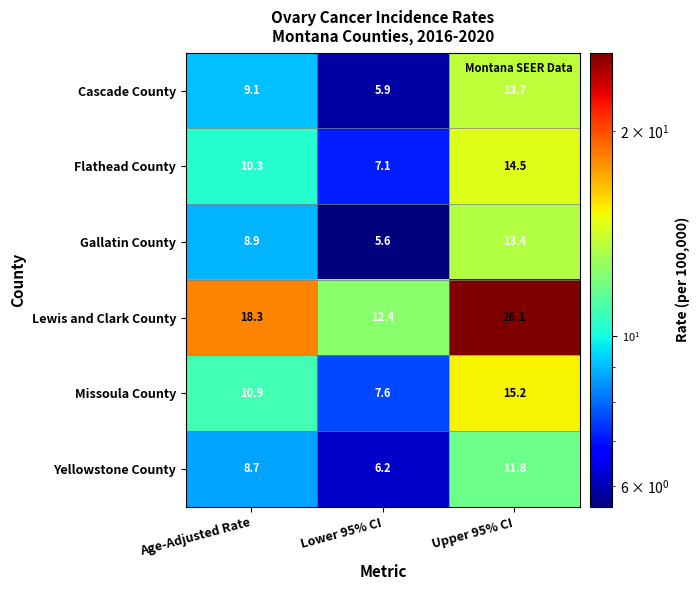

Is it true that Yellowstone County equals 8.7 at Age-Adjusted Rate?

True